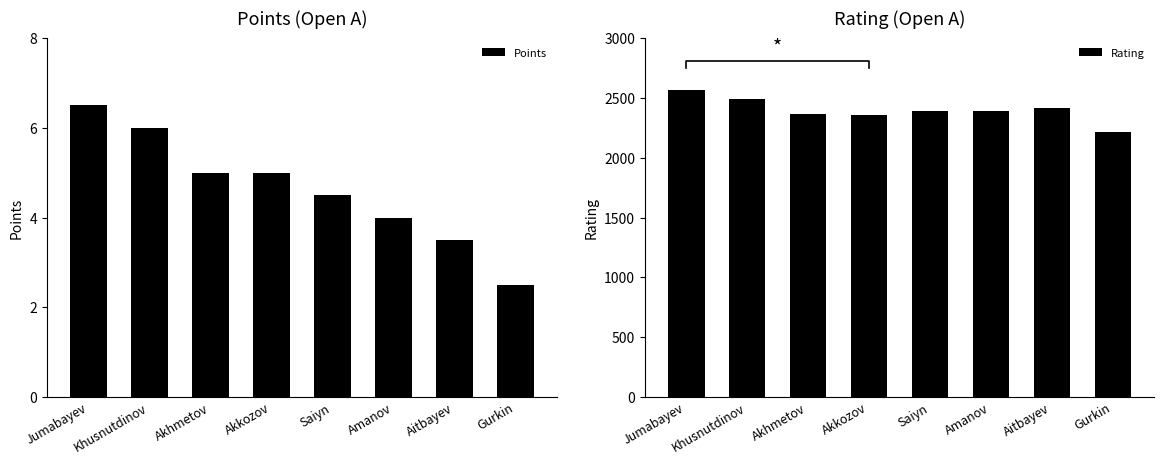

The value of Rating at Gurkin is 822.4. True or false?

False